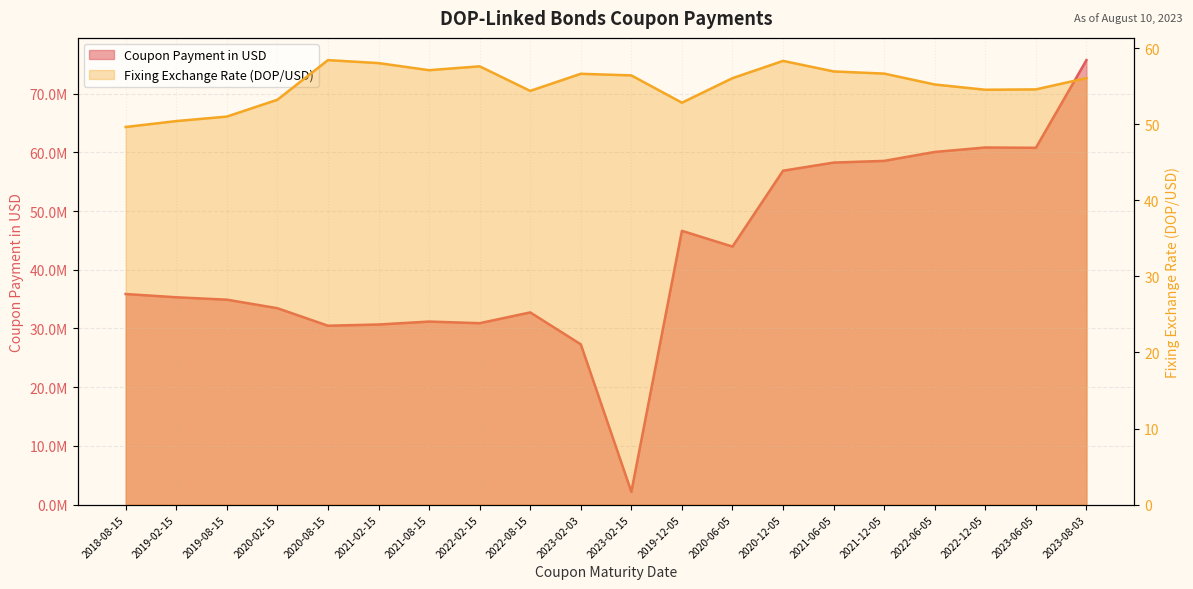

Rank the series at 2023-06-05 from highest to lowest value.

Coupon Payment in USD, Fixing Exchange Rate